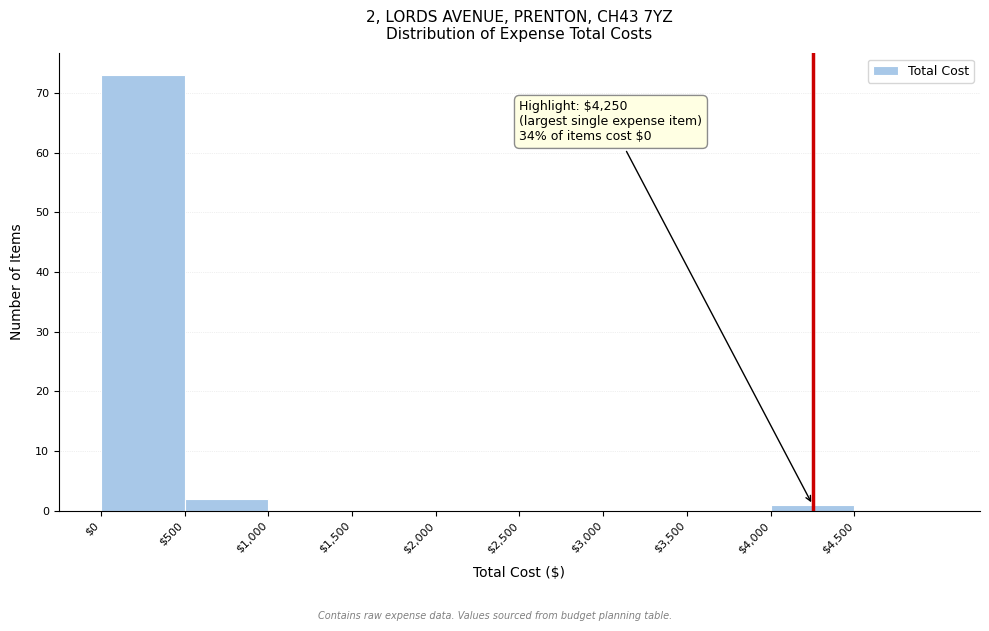

Which range on the x-axis has the tallest bar?

0 to 500